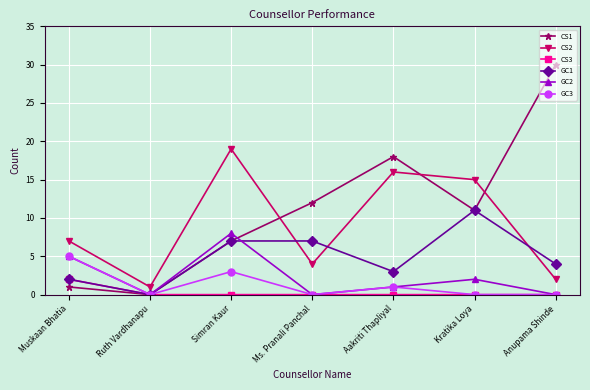

Which series has the largest range (max minus min)?

CS1